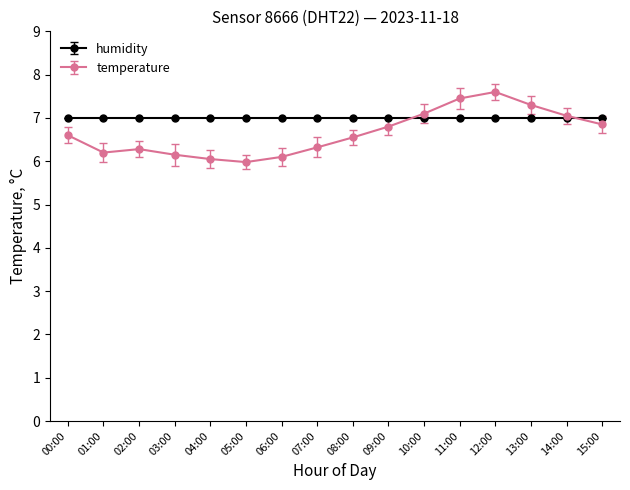

Between 05:00 and 13:00, which series saw the biggest shift?

temperature